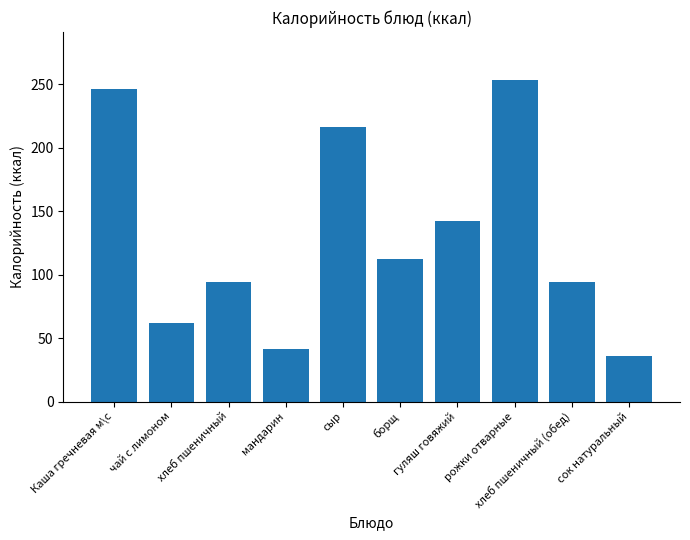

Reading left to right, transcribe all the data shown in this chart.

246	62	94	41	216	112	142	253	94	36